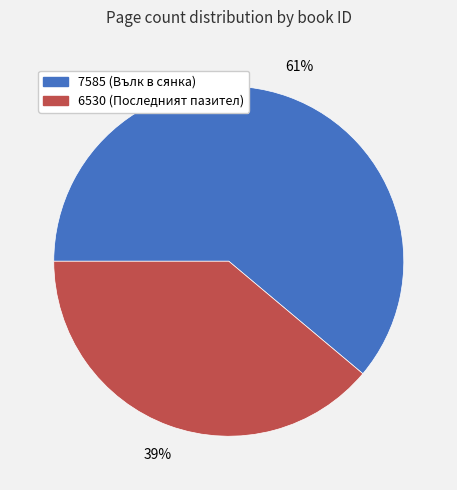

Combined, do 6530 (Последният пазител) and 7585 (Вълк в сянка) account for over 50%?

Yes